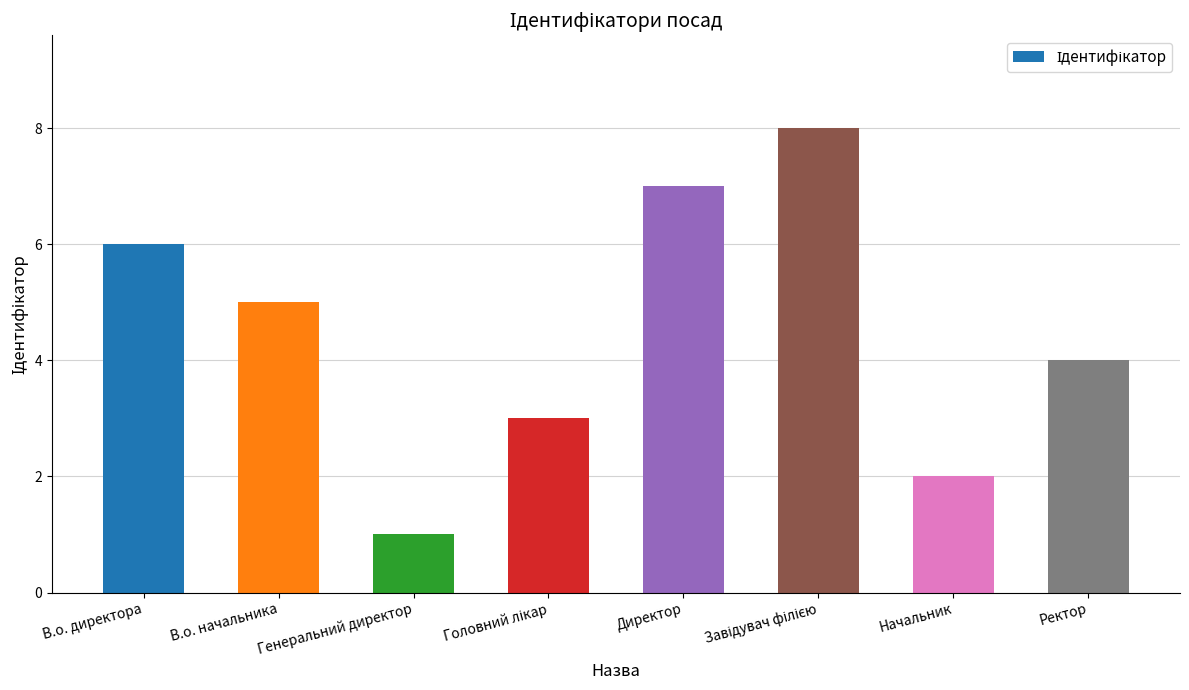

What is the difference between the second highest and second lowest values?

5